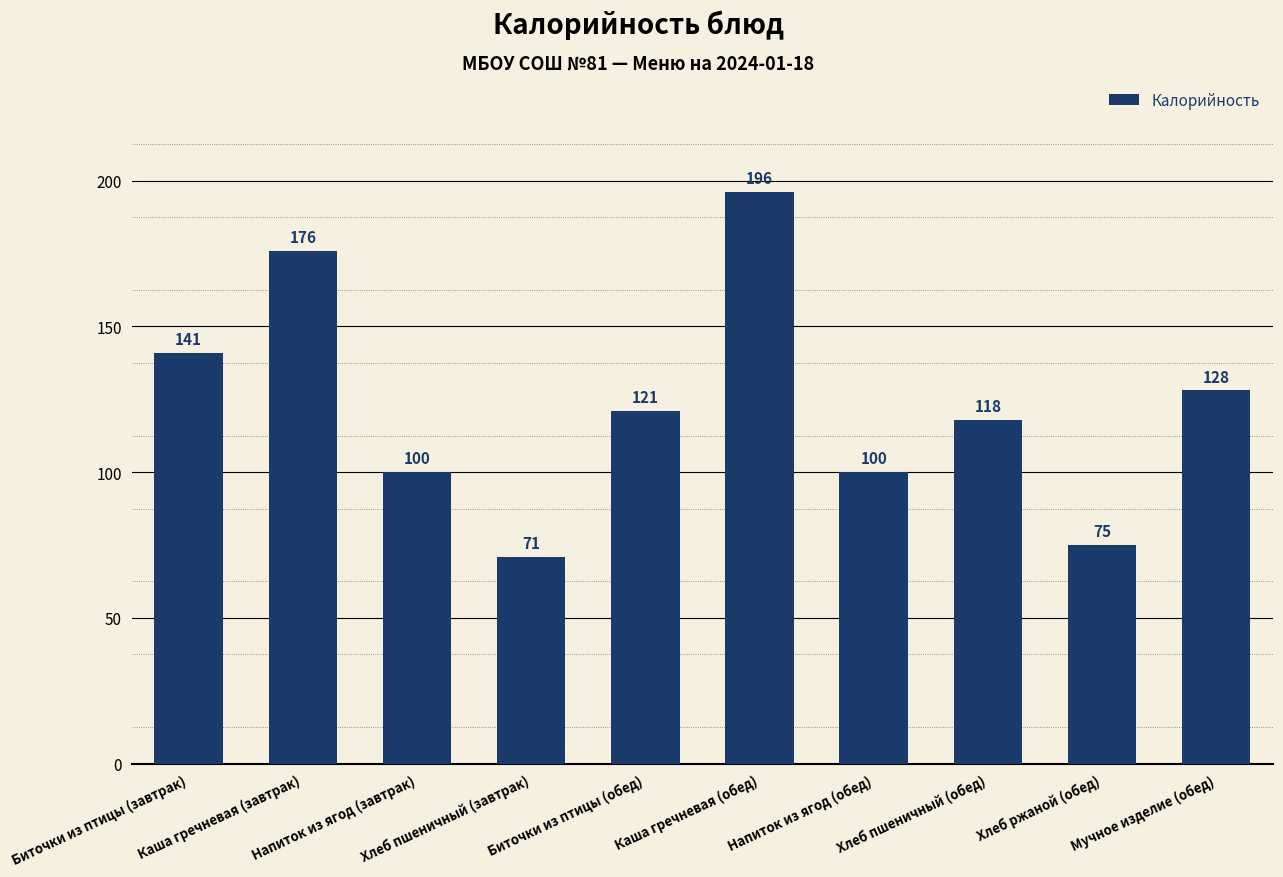

What value does the data have at Каша гречневая (обед), to the nearest 5?

195